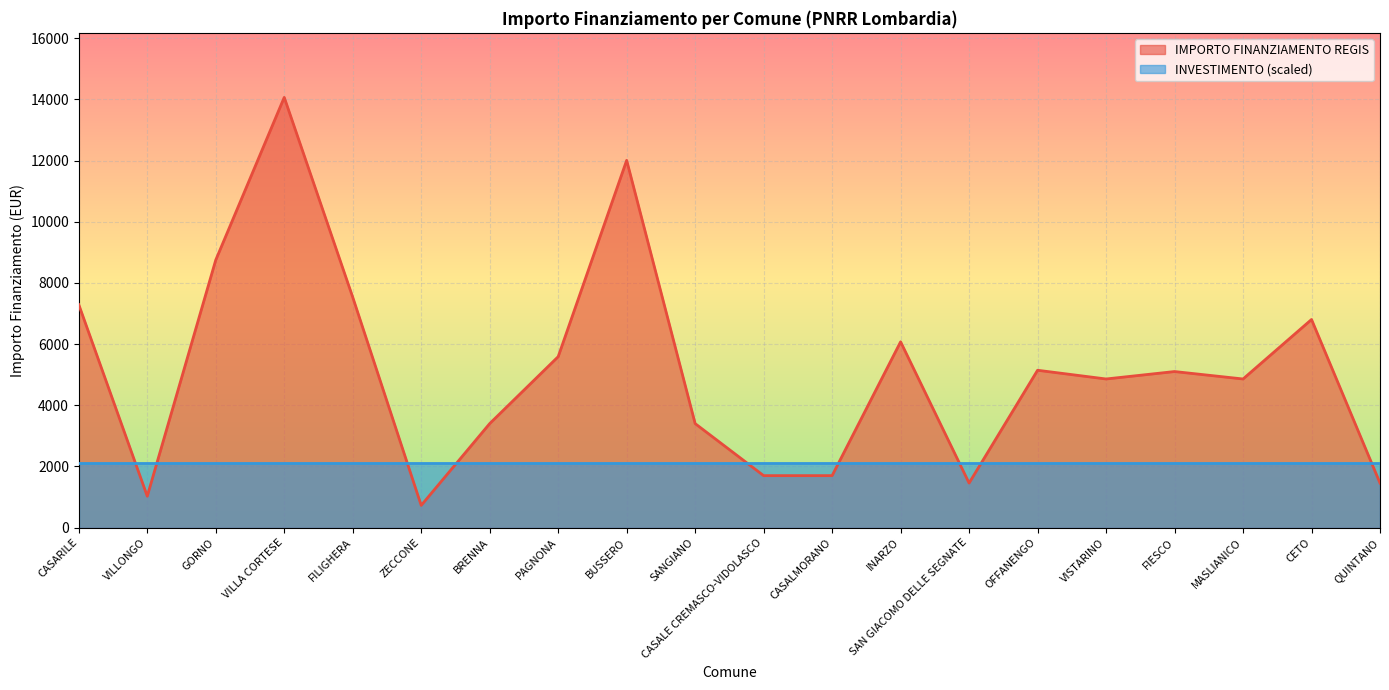

Reading left to right, transcribe all the data shown in this chart.

CASARILE=7290	VILLONGO=1029	GORNO=8748	VILLA CORTESE=14063	FILIGHERA=7533	ZECCONE=729	BRENNA=3402	PAGNONA=5589	BUSSERO=12005	SANGIANO=3402	CASALE CREMASCO-VIDOLASCO=1701	CASALMORANO=1701	INARZO=6075	SAN GIACOMO DELLE SEGNATE=1458	OFFANENGO=5145	VISTARINO=4860	FIESCO=5103	MASLIANICO=4860	CETO=6804	QUINTANO=1458